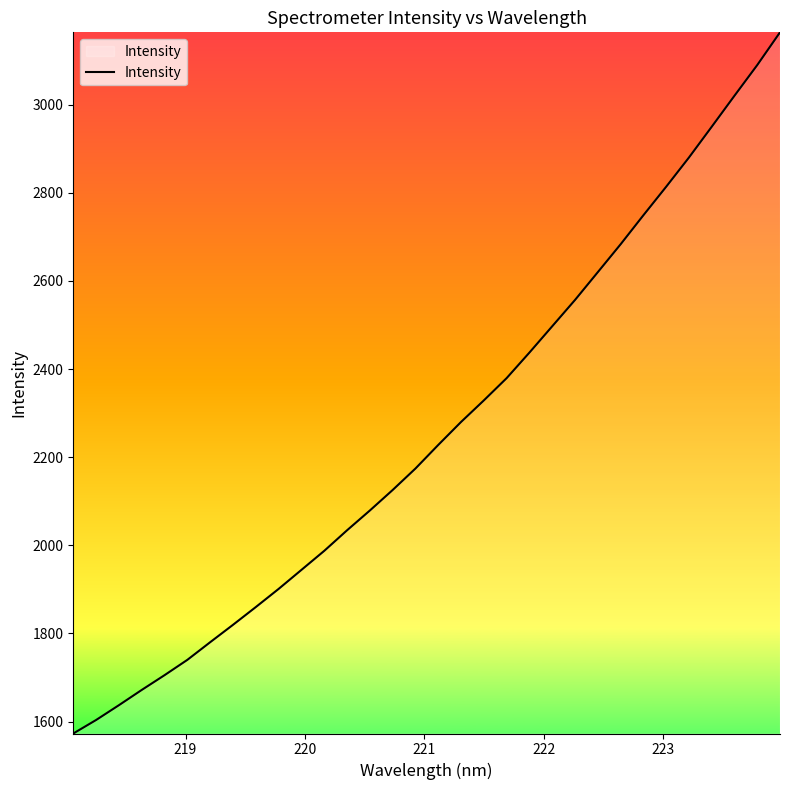

Is this an area chart (filled region under the line)?

No